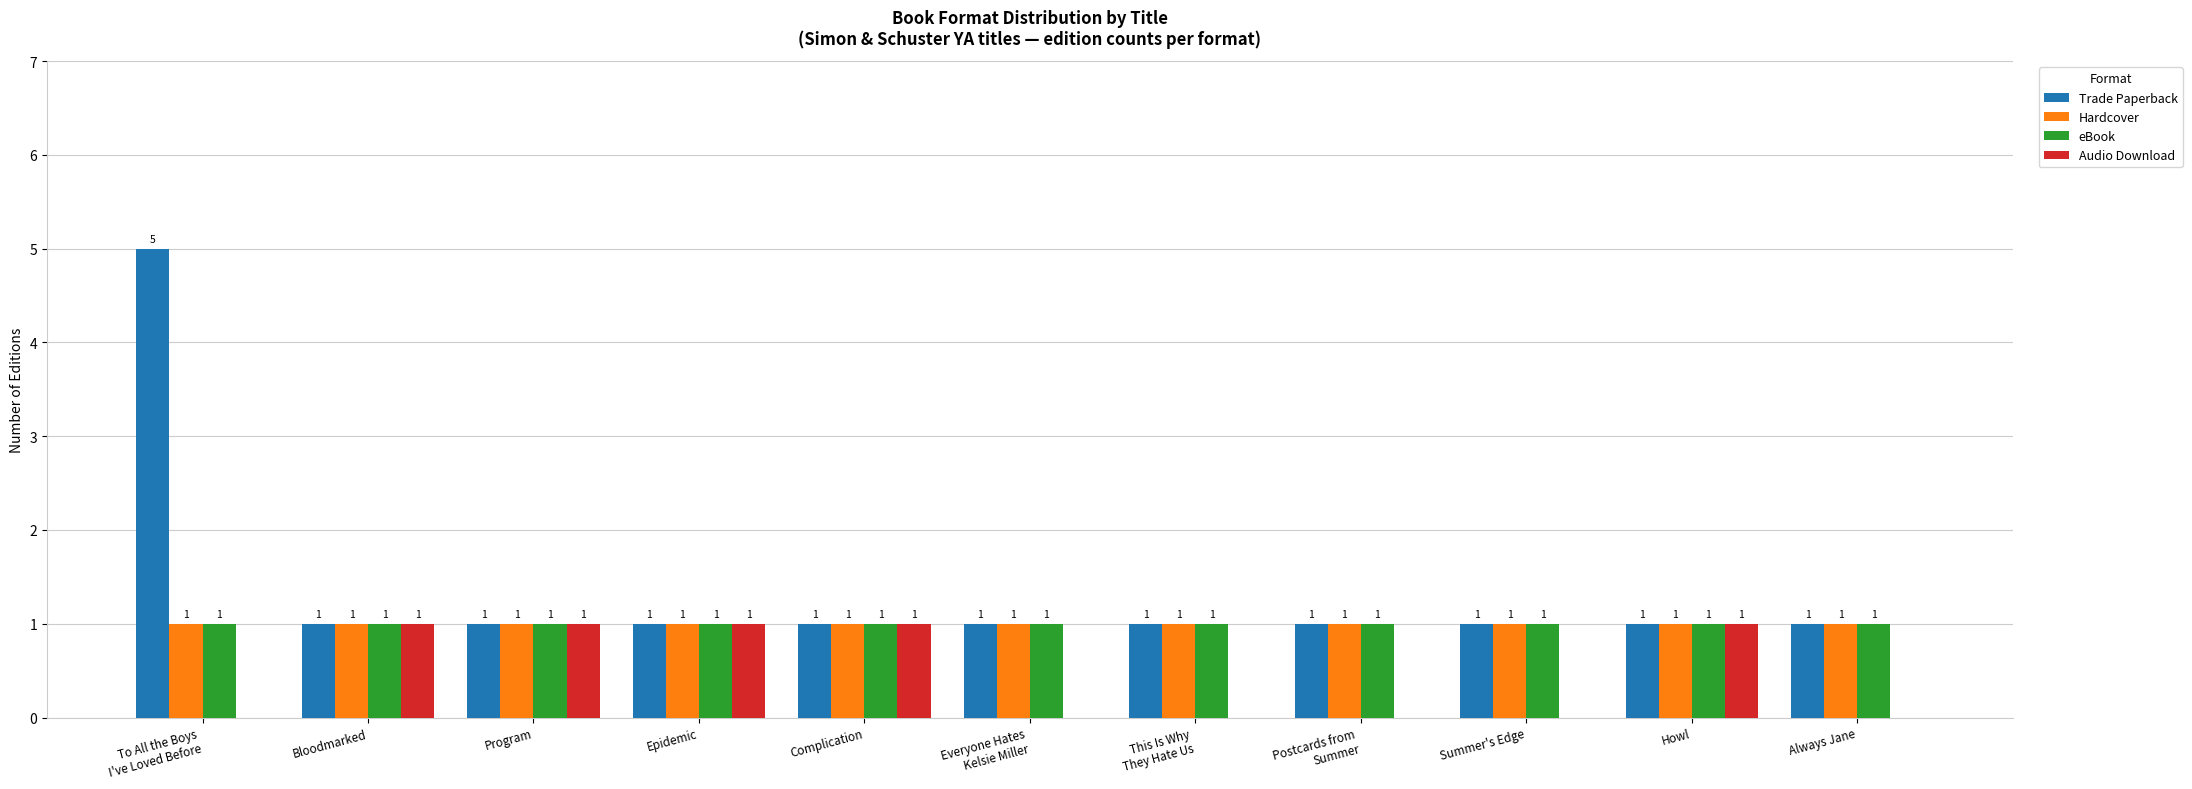

Which series has the largest total across all categories?

Trade Paperback